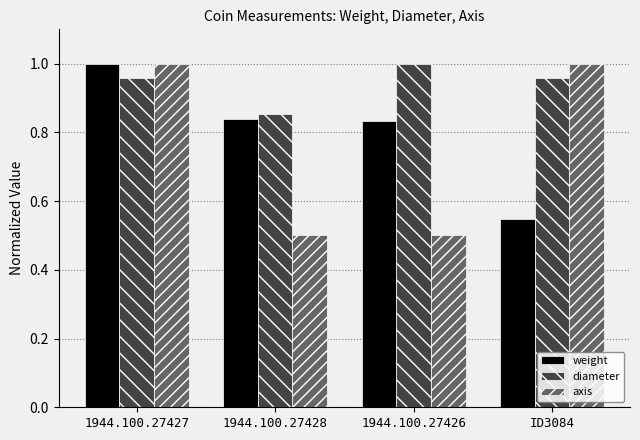

Which series has the widest spread of values?

axis